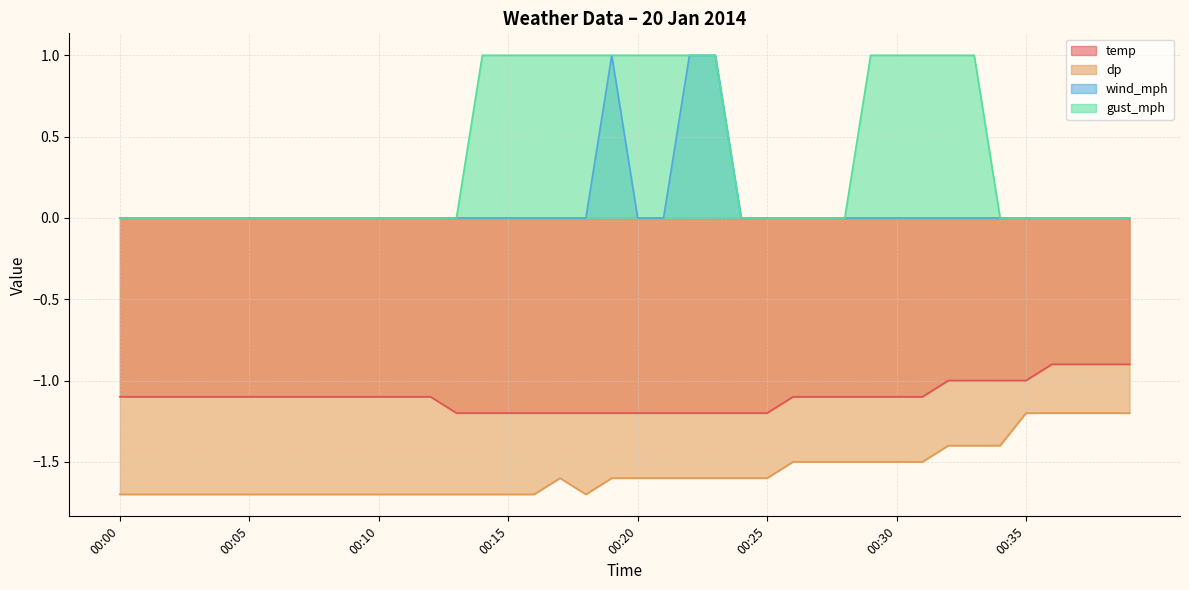

In dp, how many points are lower than both neighbors (excluding endpoints)?

1